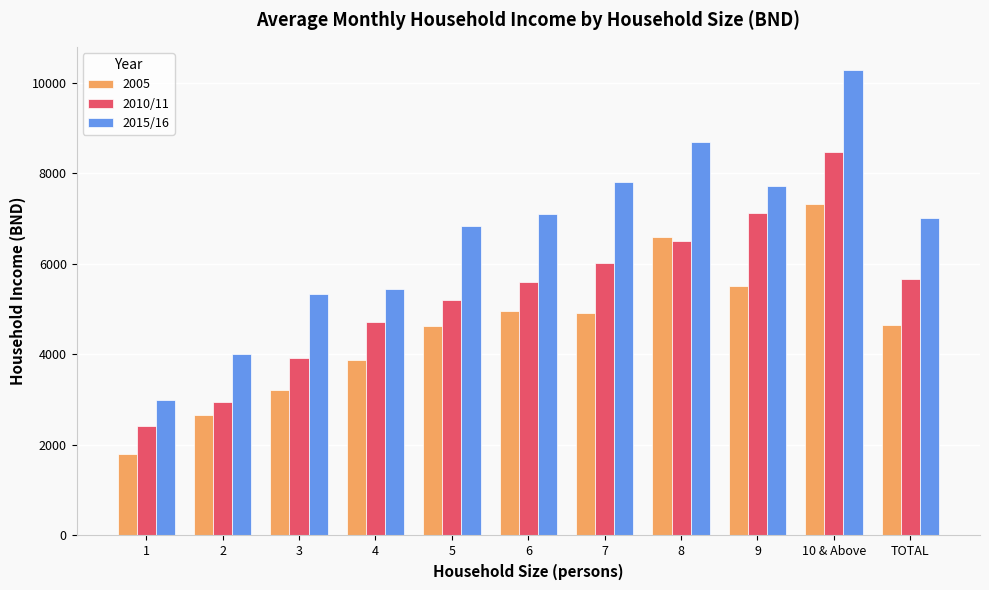

At which category is the sum across all series the highest?

10 & Above